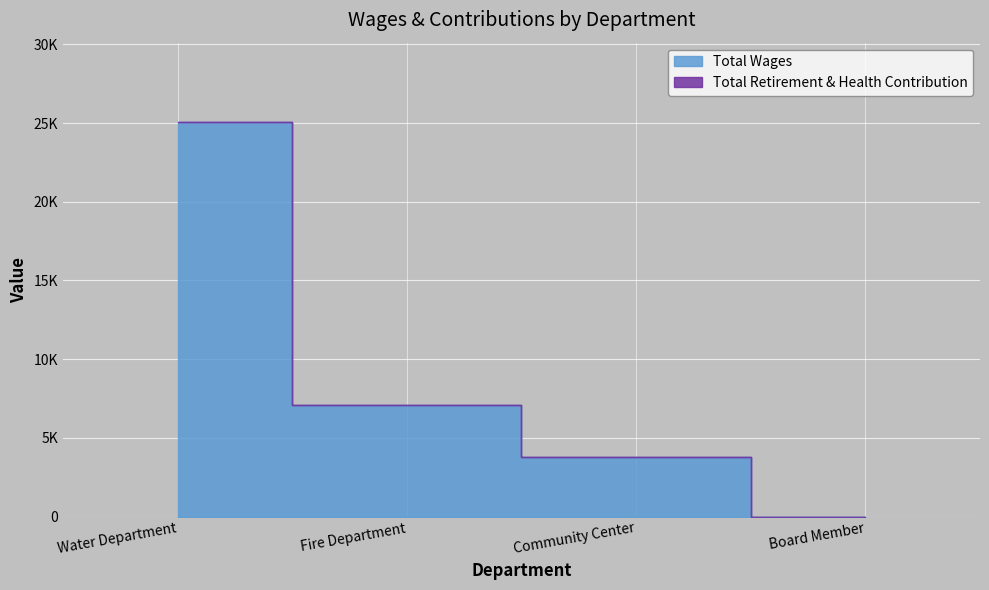

True or false: the data shows 5181 at Water Department.

False